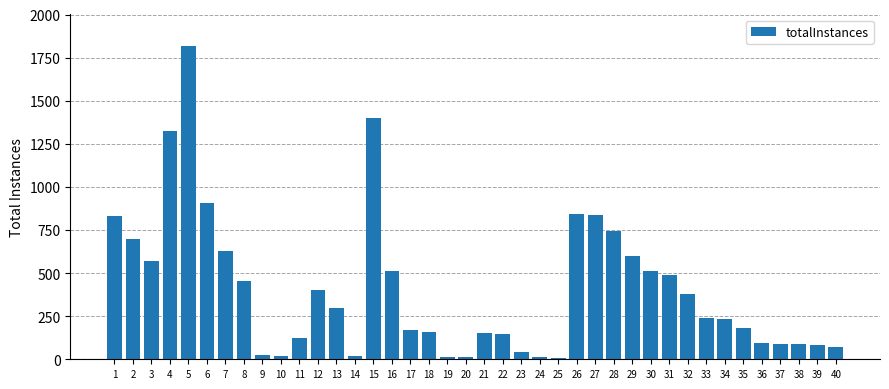

What is the maximum value shown in the chart?

1819